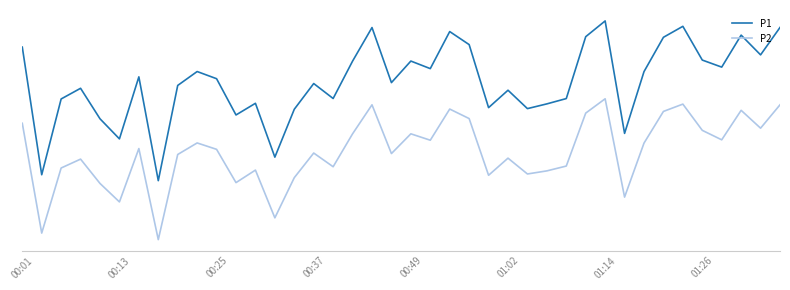

Is this an area chart (filled region under the line)?

No